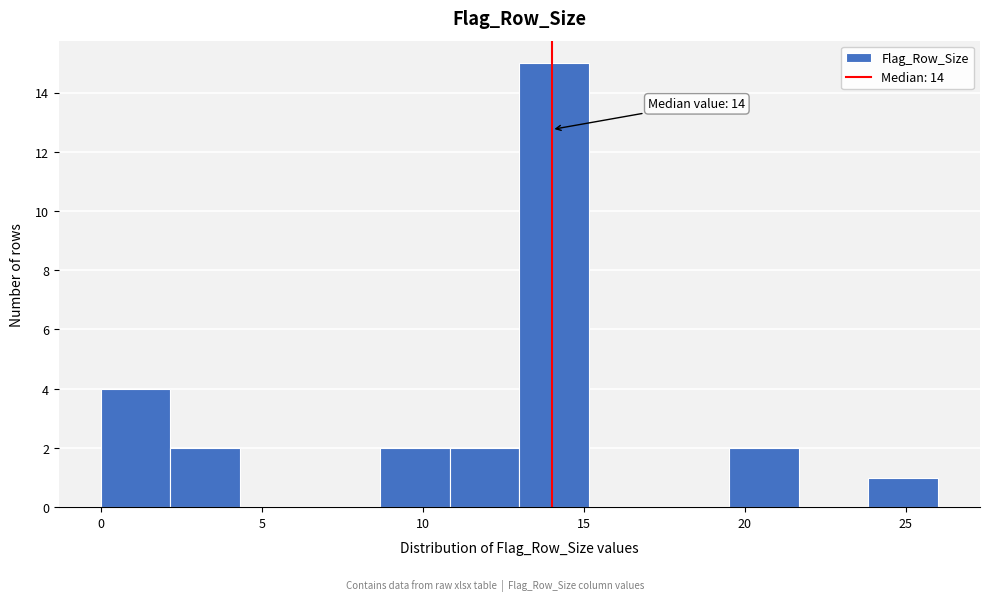

Which range on the x-axis has the tallest bar?

13.0 to 15.0